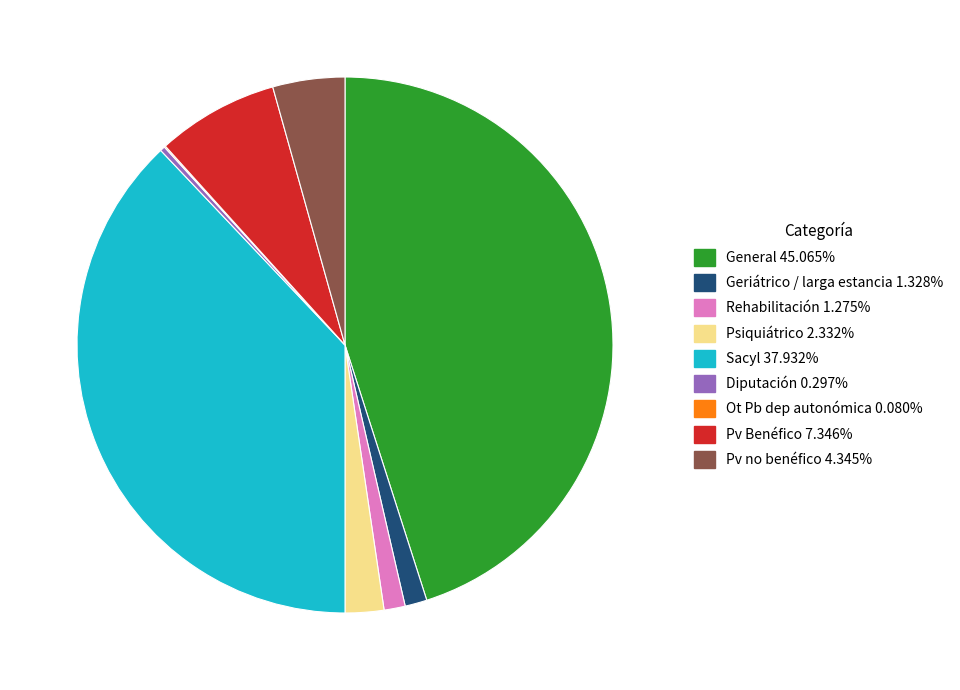

Between Sacyl and Rehabilitación, which is larger?

Sacyl